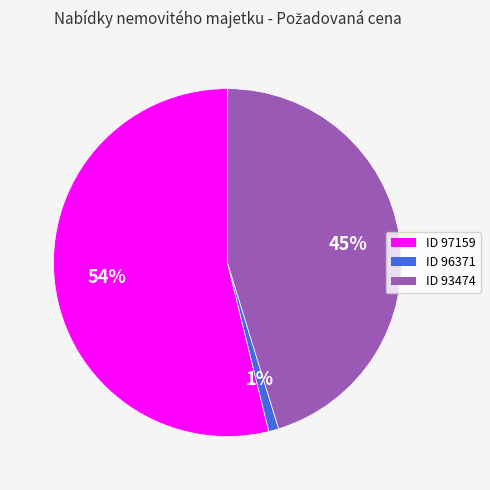

Is the sum of ID 96371 and ID 97159 greater than half?

Yes